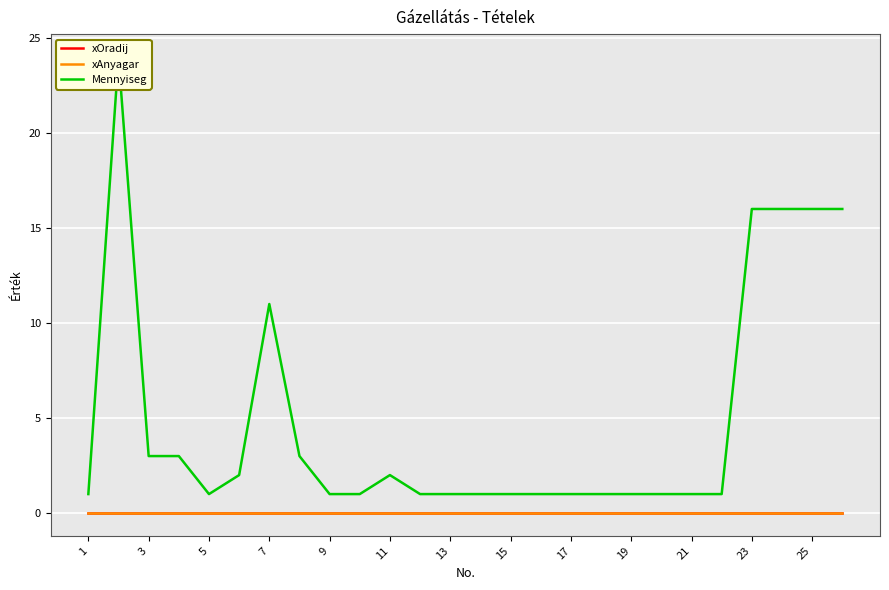

True or false: Mennyiseg and xOradij intersect in this chart.

False